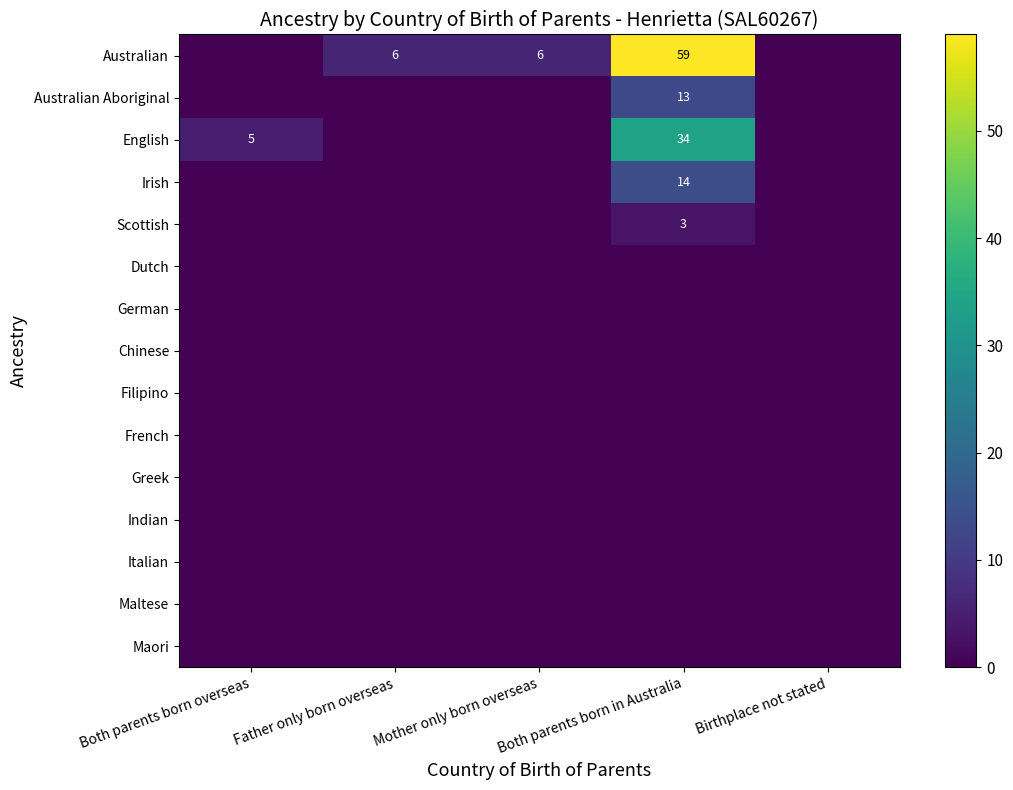

The Australian series shows 2 at Mother only born overseas. True or false?

False